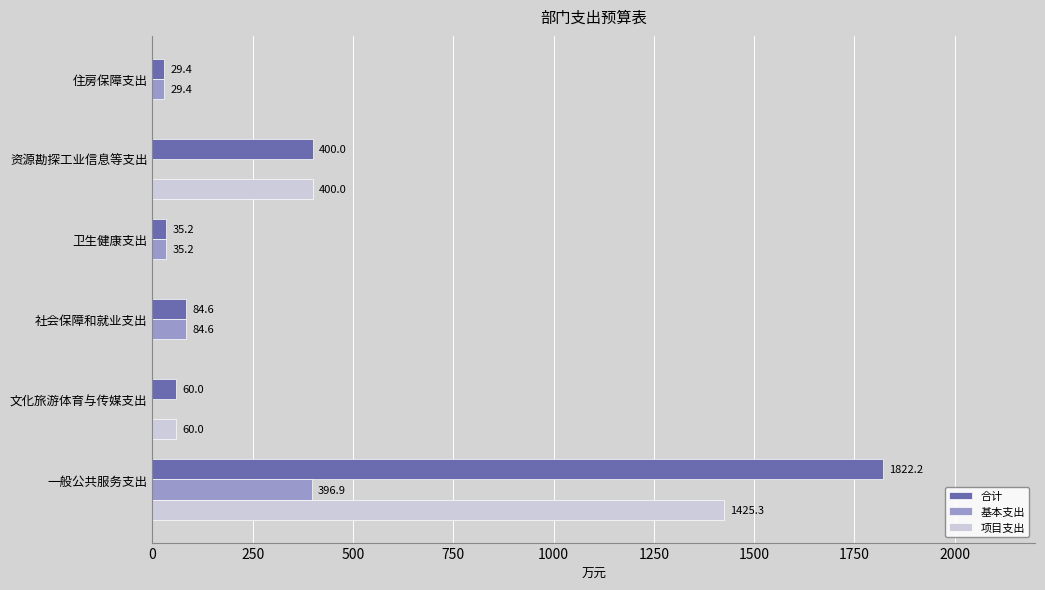

At which label is 项目支出 closest to 712?

资源勘探工业信息等支出